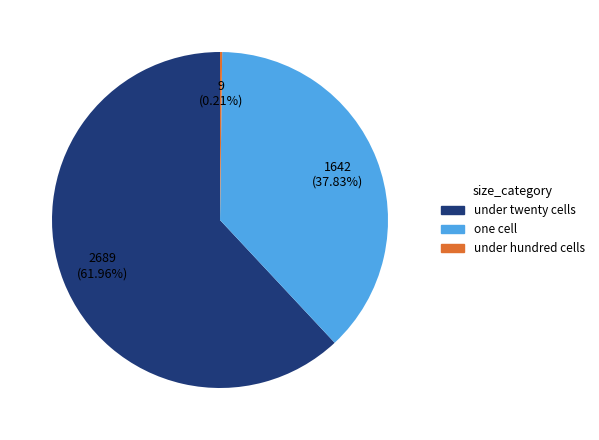

Is there any slice that represents more than half of the pie?

Yes